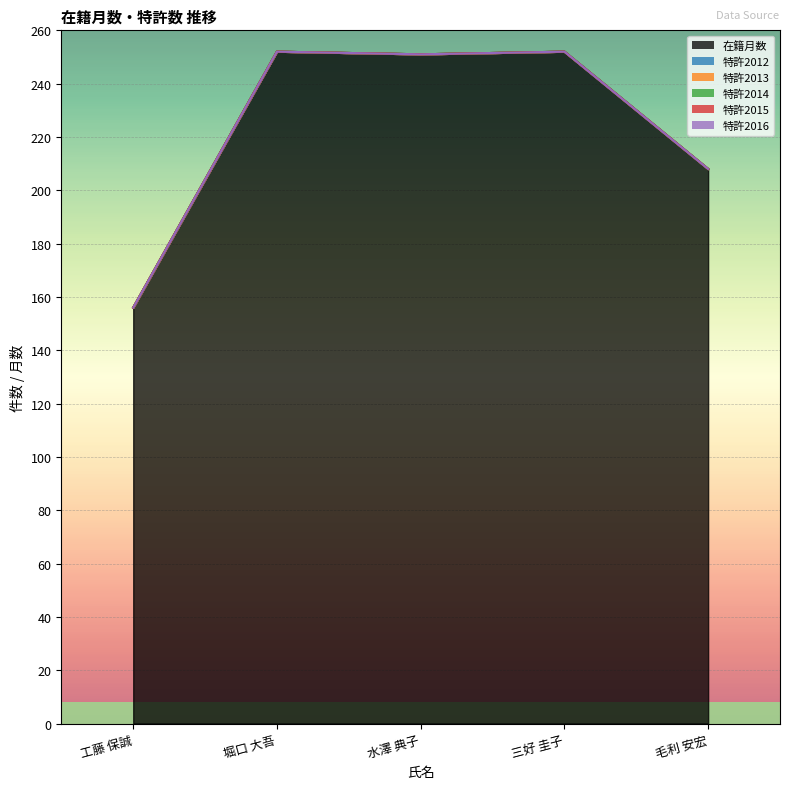

True or false: 在籍月数 has a value of 251 at 水澤 典子.

True